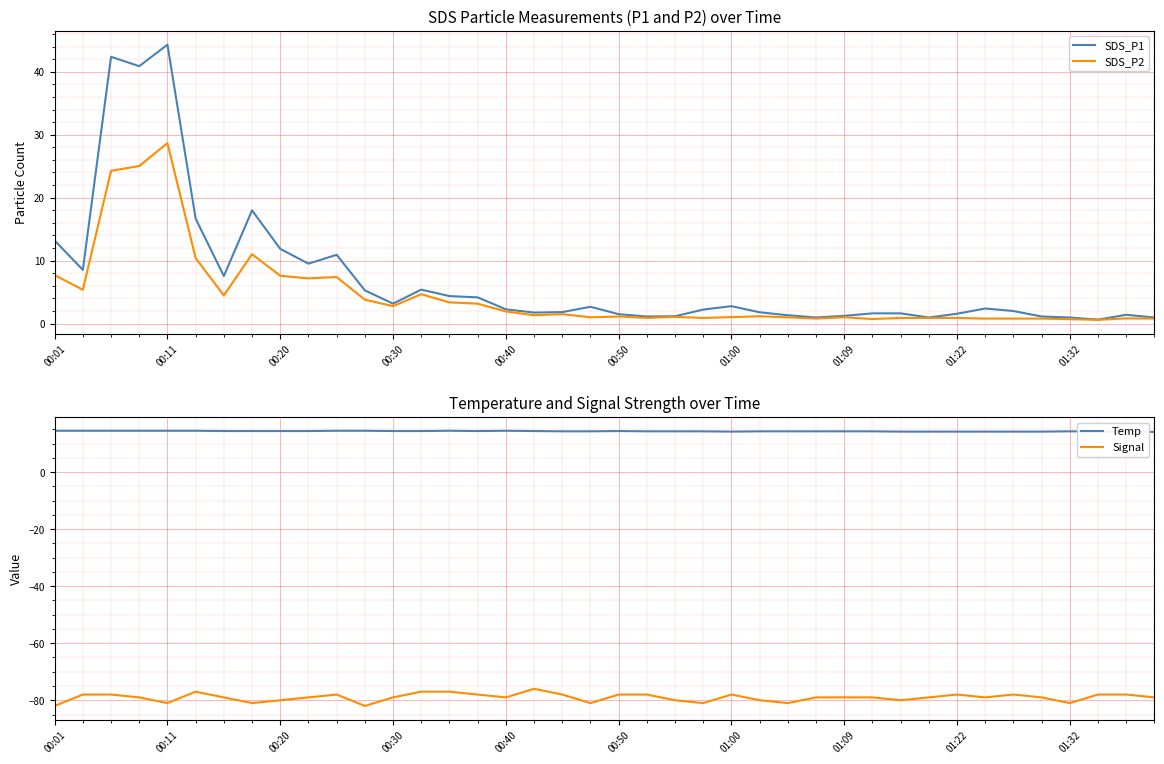

At how many categories does at least one series exceed -47?

40